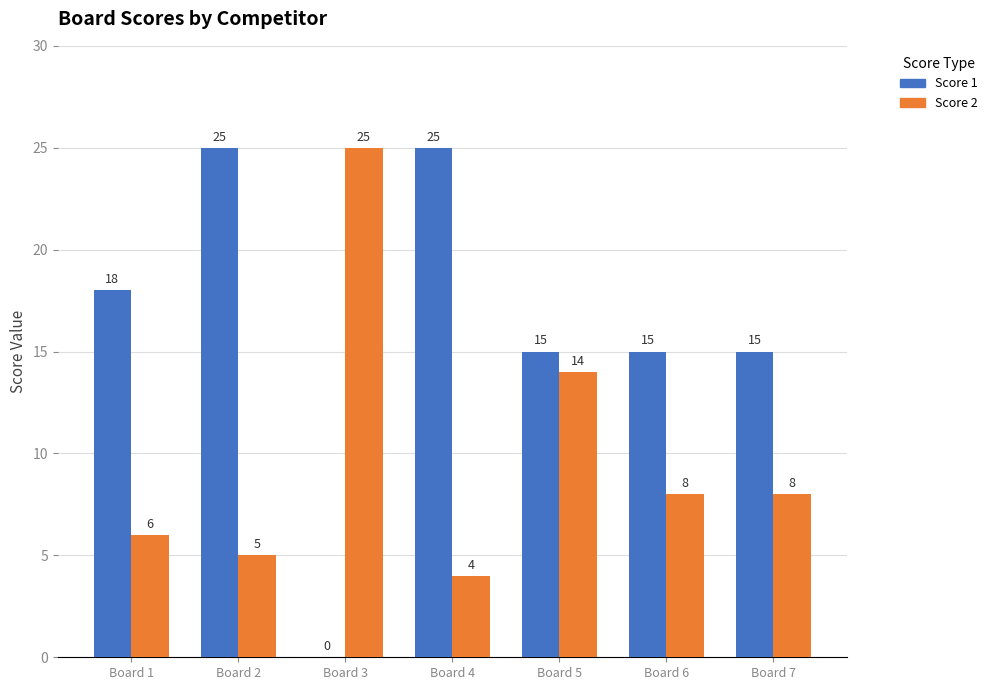

Which series changed the most between Board 3 and Board 6?

Score 2